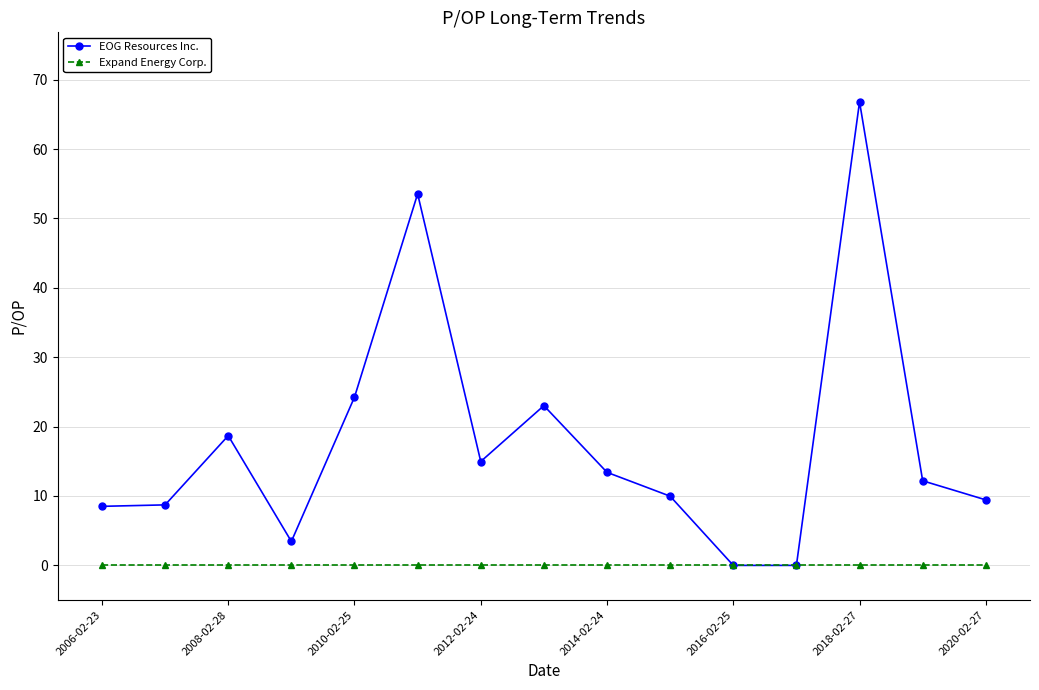

How many values in the EOG Resources Inc. series are below 12?

7